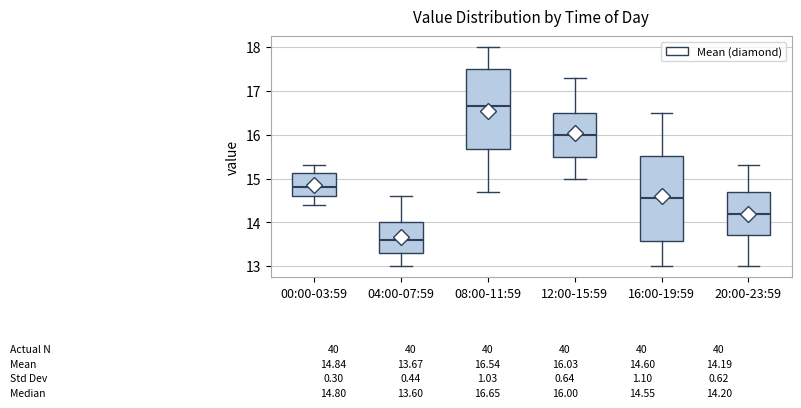

Which box has the lowest median line?

04:00-07:59